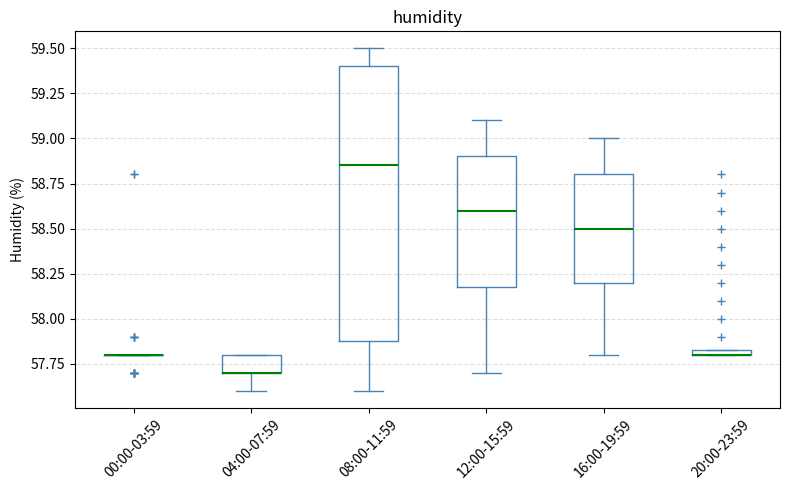

Where does the upper whisker of the box for 16:00-19:59 end on the y-axis? The values are not printed on the chart, so give them approximately, as read against the axis.

59.00